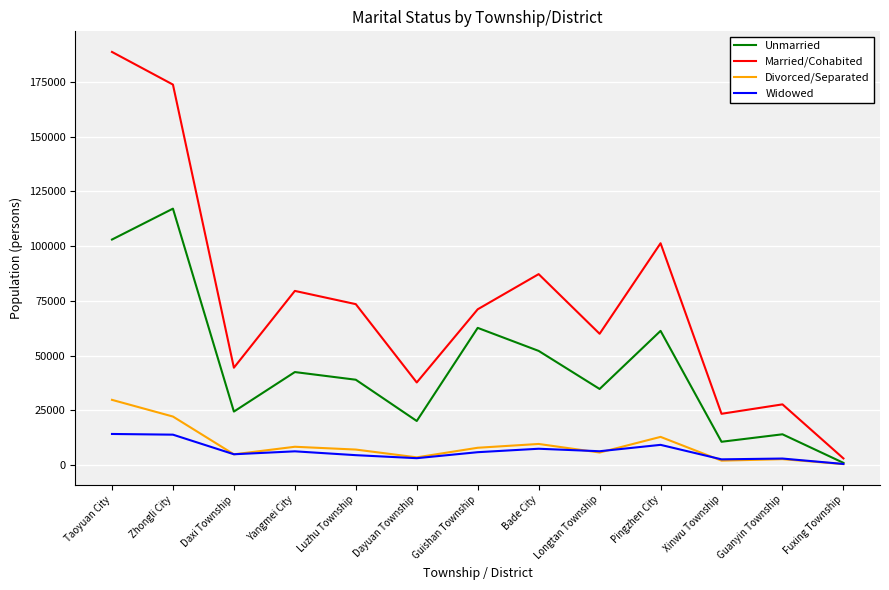

Which series has the widest spread of values?

Married/Cohabited